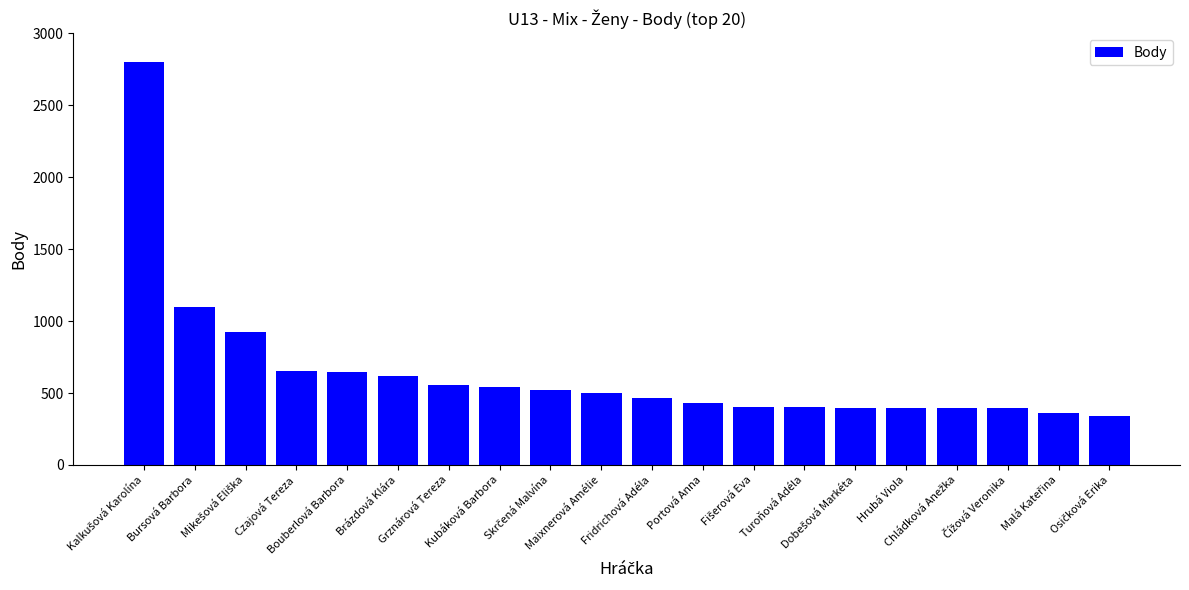

What is the minimum value shown in the chart?

342